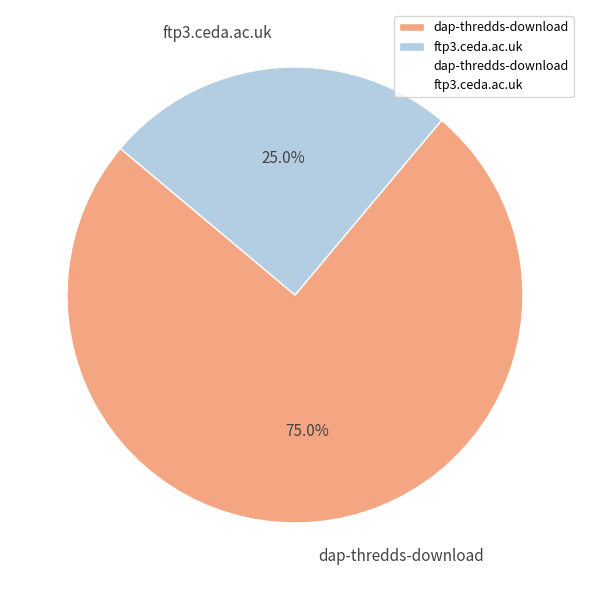

True or false: dap-thredds-download accounts for 66% of the total.

False